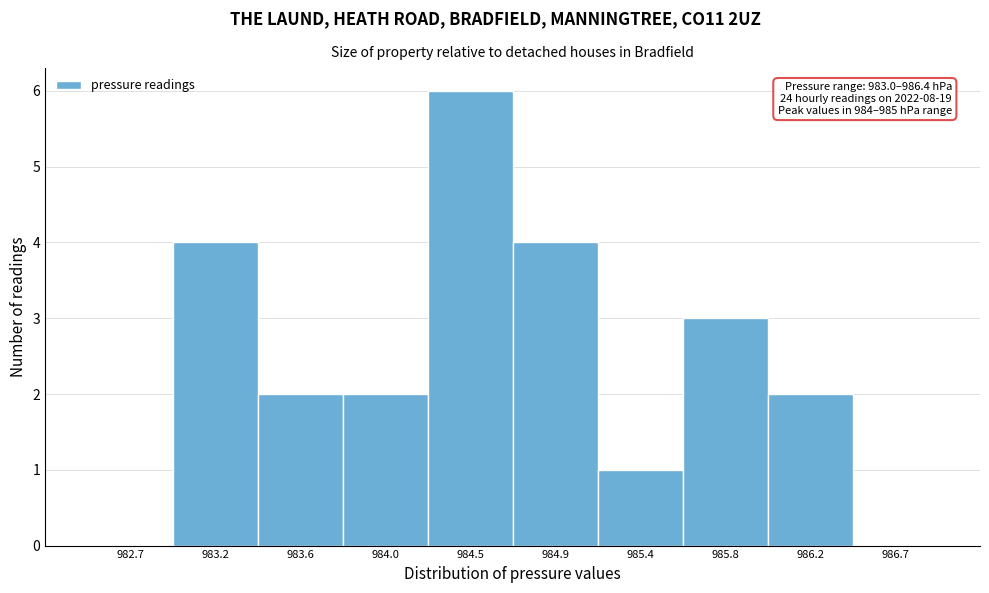

Over which range of the x-axis is the bar tallest?

984.26 to 984.70